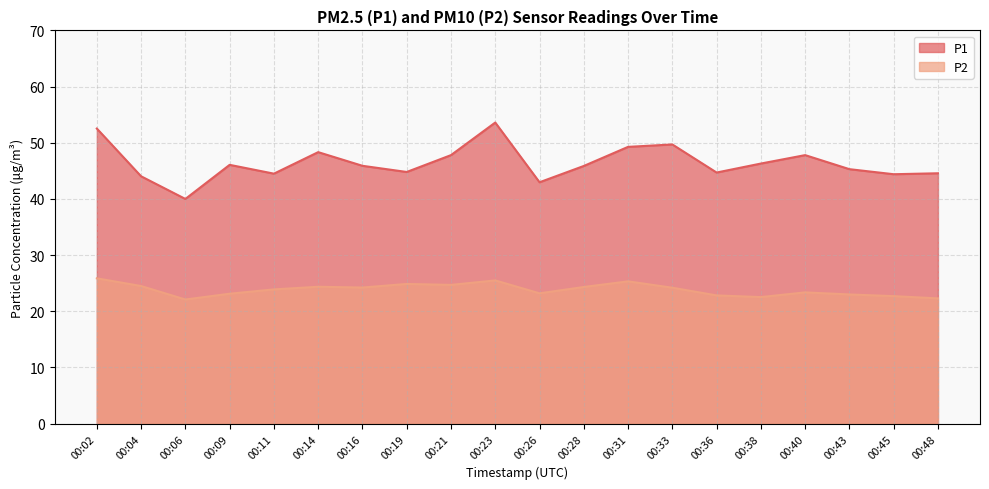

Reading right to left, transcribe all the data shown in this chart.

P1: 44.6	44.4	45.3	47.8	46.3	44.7	49.7	49.3	45.9	43.0	53.6	47.8	44.8	45.9	48.3	44.5	46.1	40.0	44.0	52.5
P2: 22.3	22.7	23.0	23.4	22.5	22.8	24.2	25.3	24.3	23.2	25.5	24.7	24.9	24.2	24.4	23.9	23.1	22.1	24.5	25.9